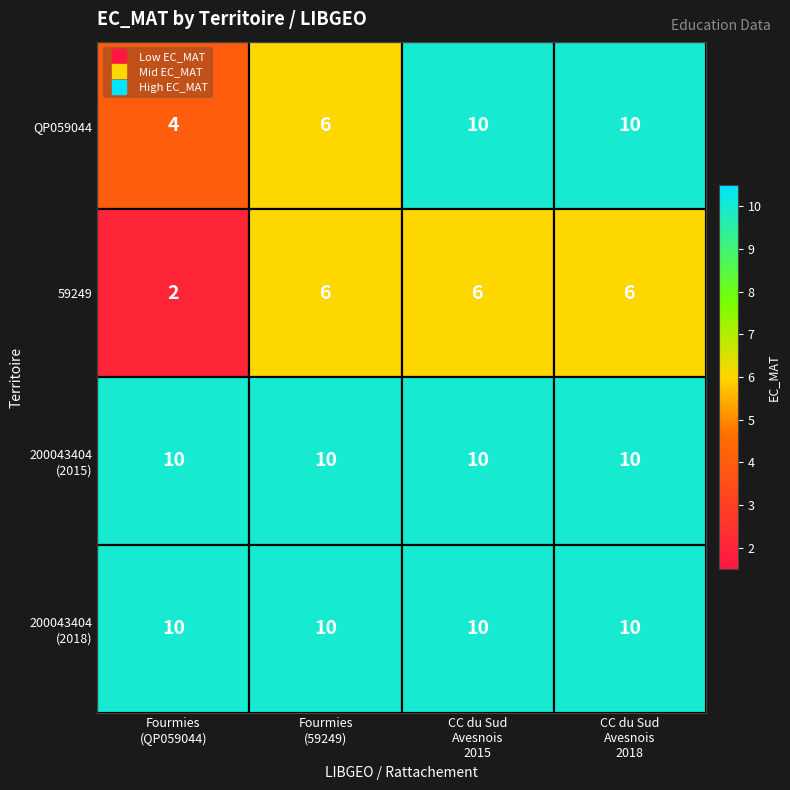

Which series changed the most between Fourmies
(59249) and CC du Sud
Avesnois
2018?

QP059044